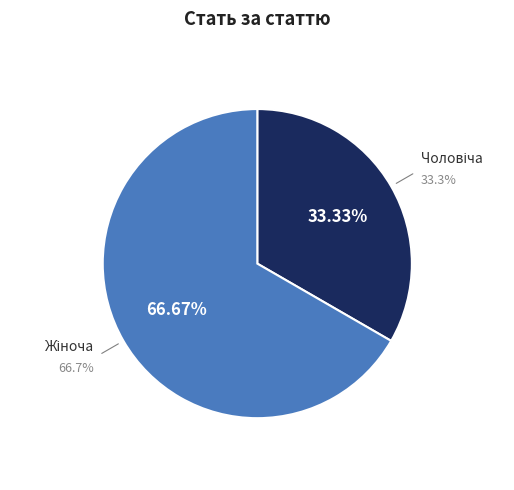

Which slice is the smallest?

Чоловіча